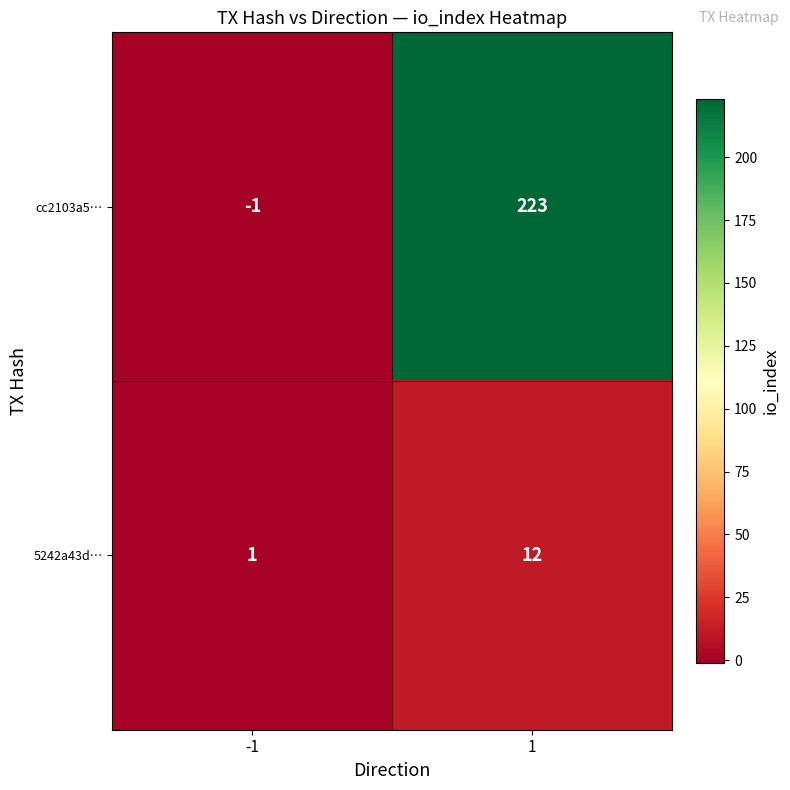

How many categories are shown in the chart?

2